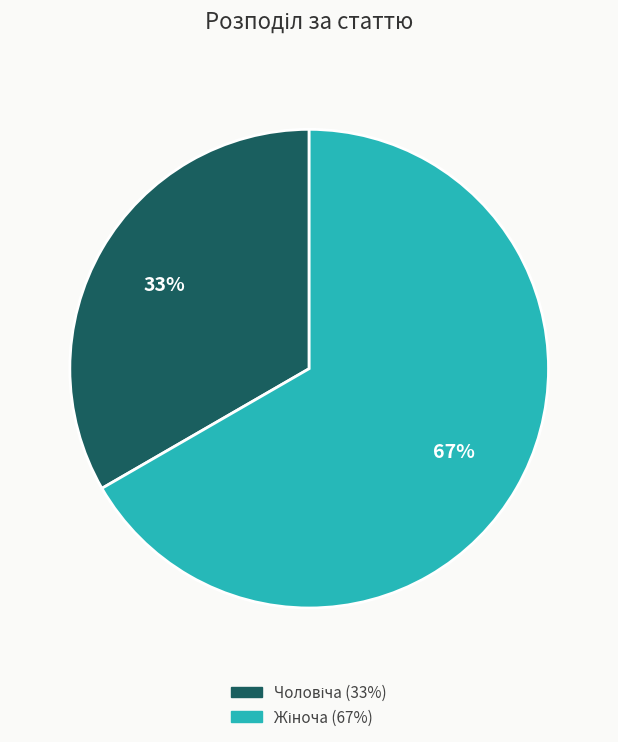

Is there a majority slice in this chart?

Yes